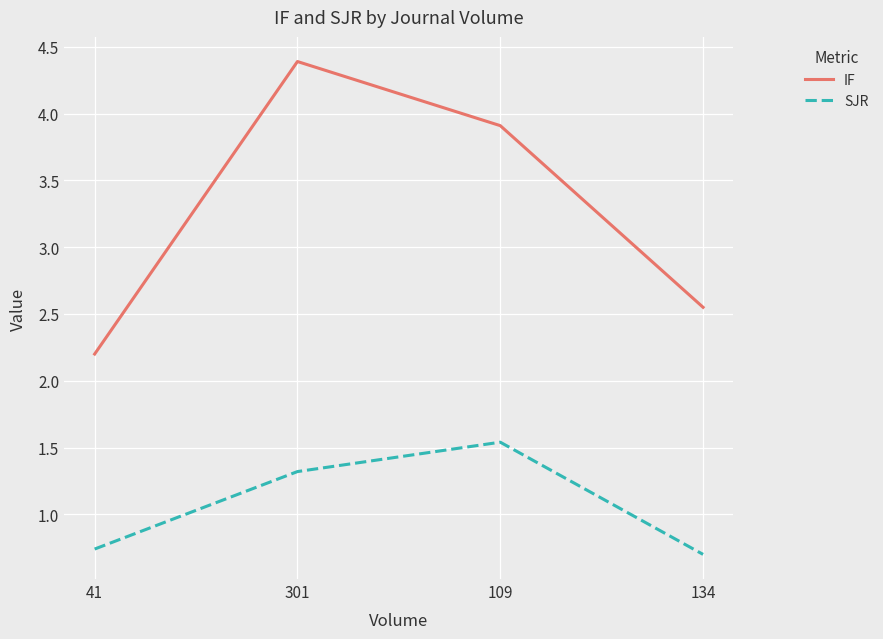

What are all the series names shown in the legend?

IF, SJR